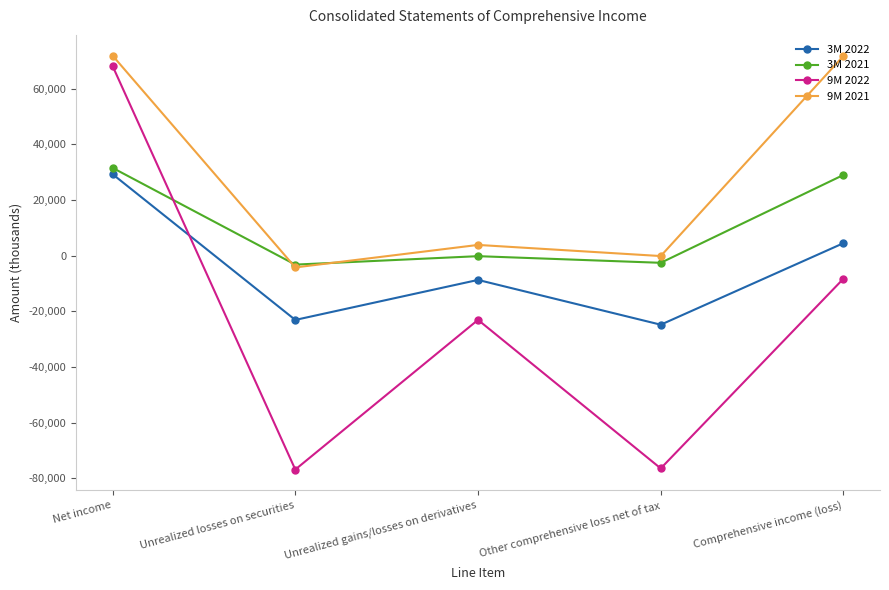

Is it true that 3M 2022 equals 29294 at Net income?

True